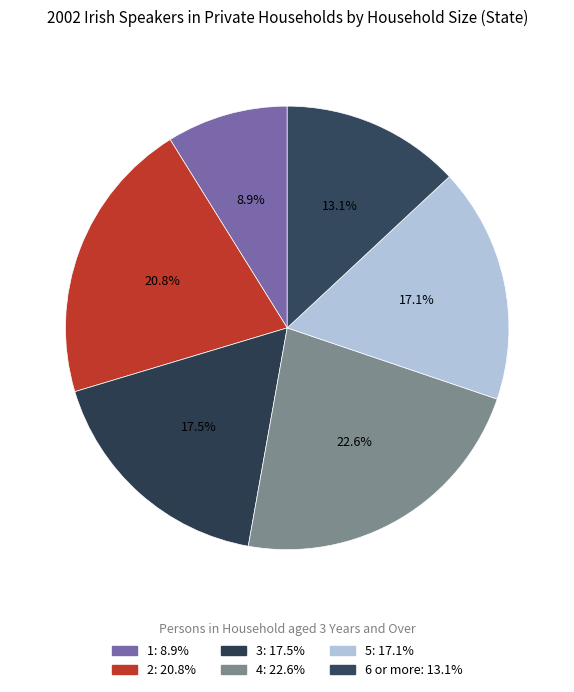

How many segments does this pie chart have?

6